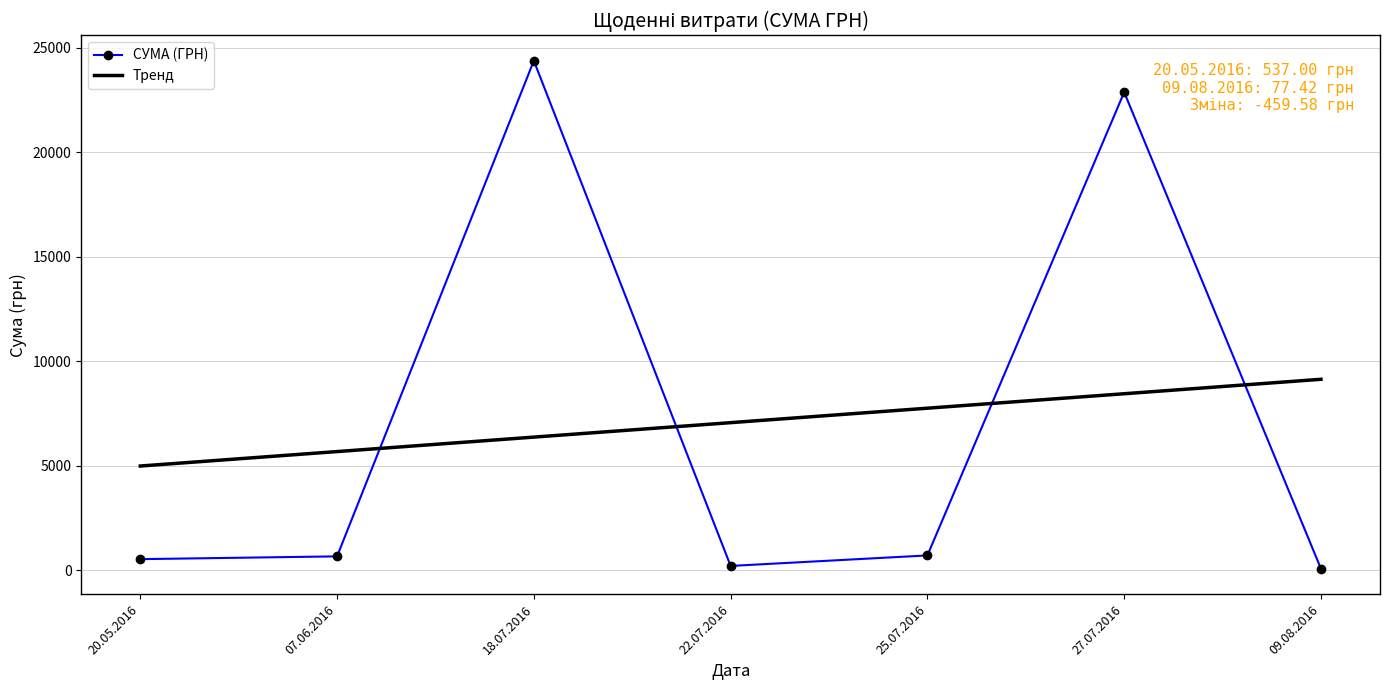

How many intersections are there between Тренд and СУМА (ГРН)?

4